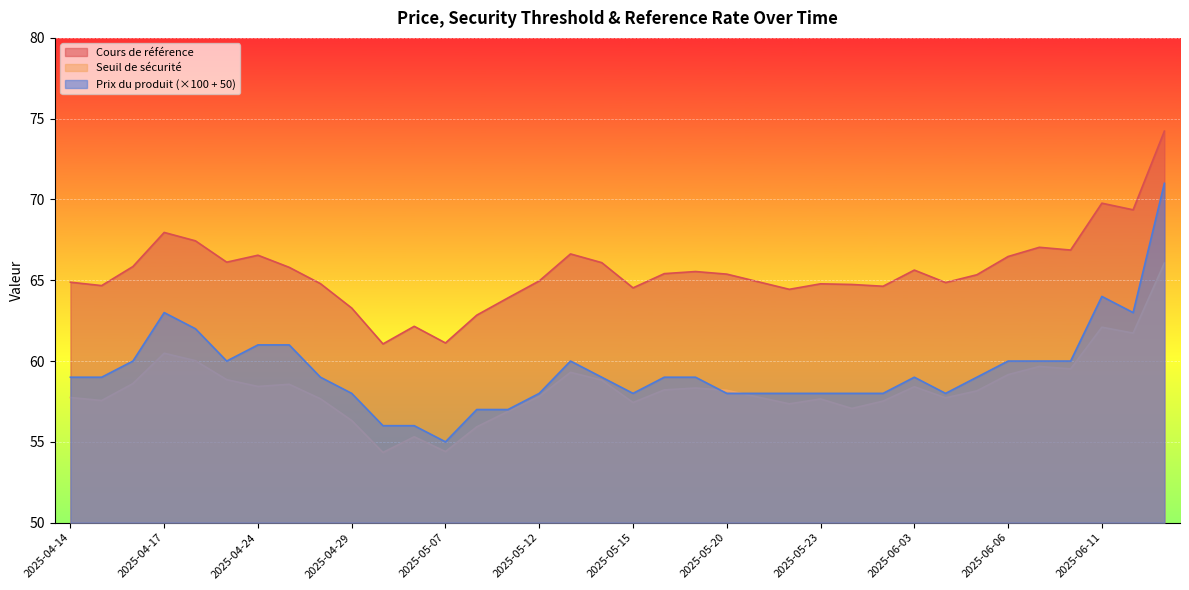

At which label is Cours de référence closest to 67?

2025-06-09